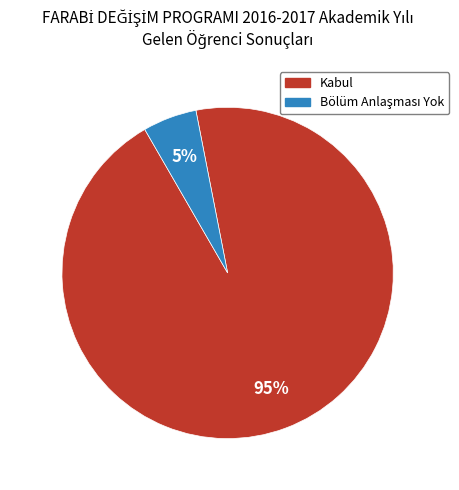

To the nearest percent, what is the average slice percentage?

50%